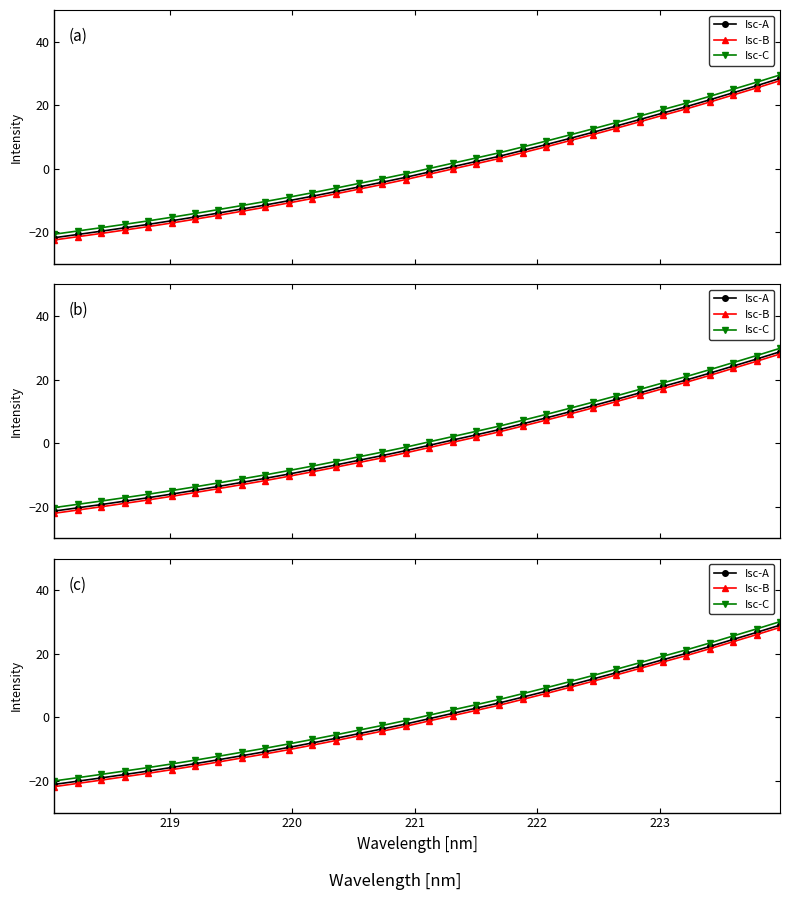

How many values in Isc-B are below zero?

17